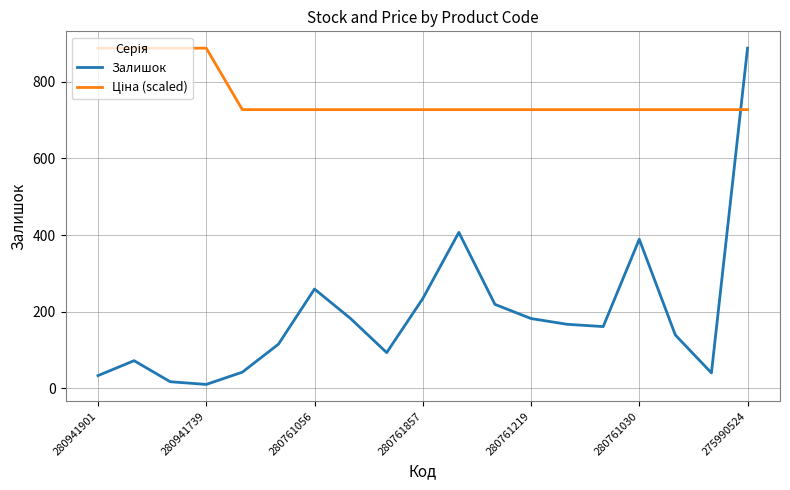

Reading left to right, list all the values displayed in this chart.

Залишок: 33.0	72.0	17.0	10.0	42.0	115.0	259.0	182.0	93.0	234.0	407.0	219.0	182.0	167.0	161.0	389.0	139.0	40.0	888.0
Ціна (scaled): 888.0	888.0	888.0	888.0	727.5	727.5	727.5	727.5	727.5	727.5	727.5	727.5	727.5	727.5	727.5	727.5	727.5	727.5	727.5